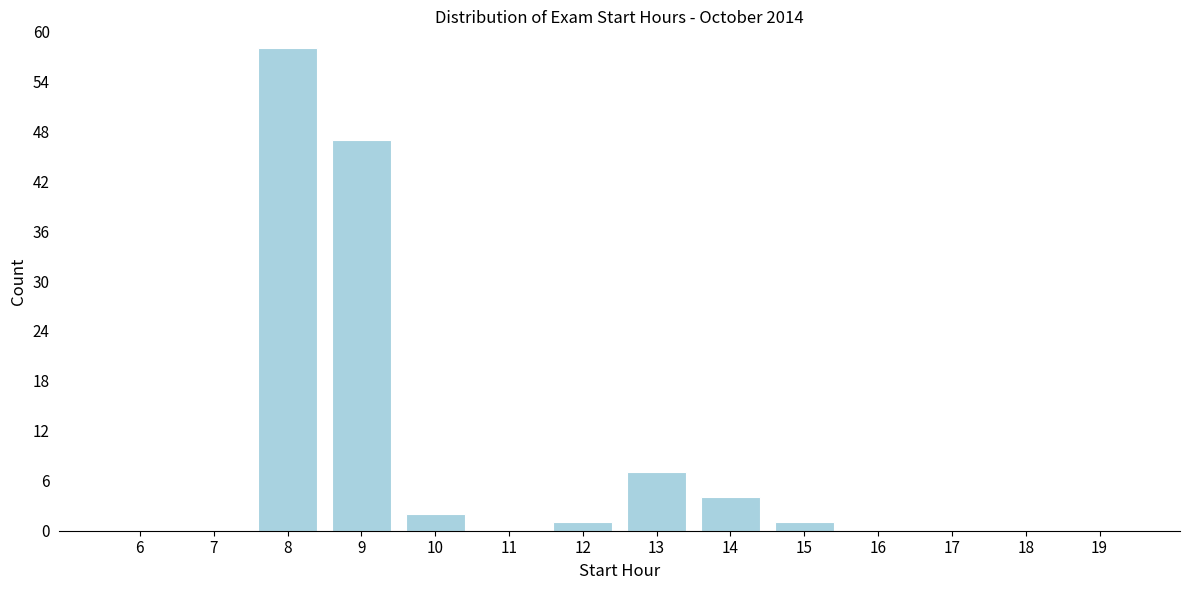

Reading left to right, list all the values displayed in this chart.

6=0	7=0	8=58	9=47	10=2	11=0	12=1	13=7	14=4	15=1	16=0	17=0	18=0	19=0